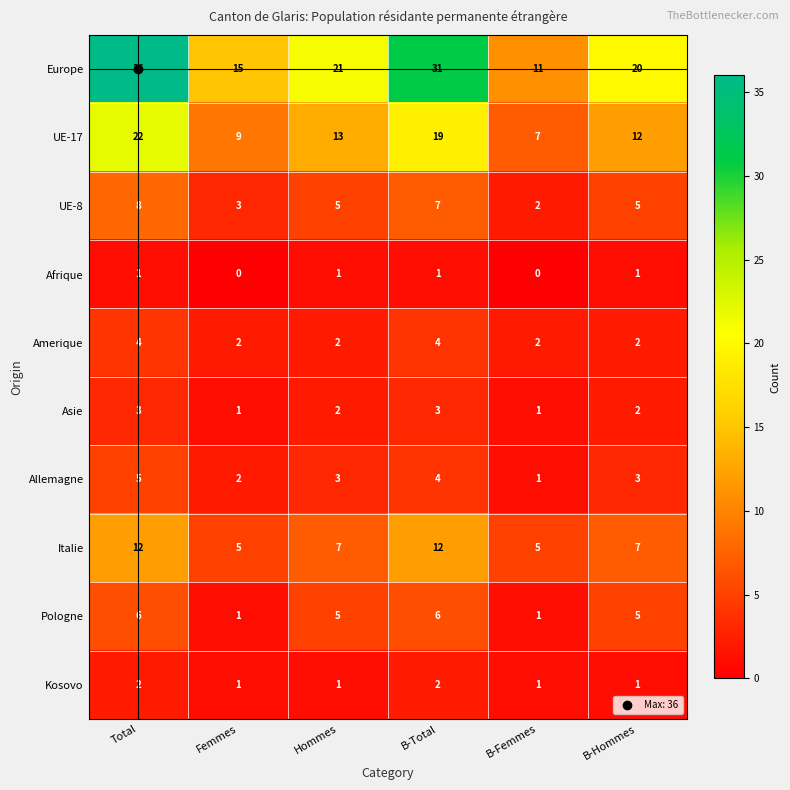

What is the difference between the highest and lowest values at B-Total?

30